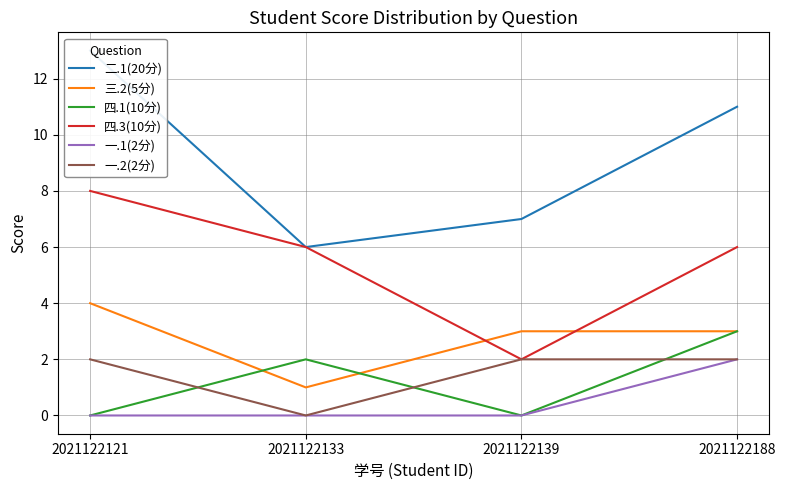

What is the difference between the 一.2(2分) values at 2021122133 and 2021122121?

2